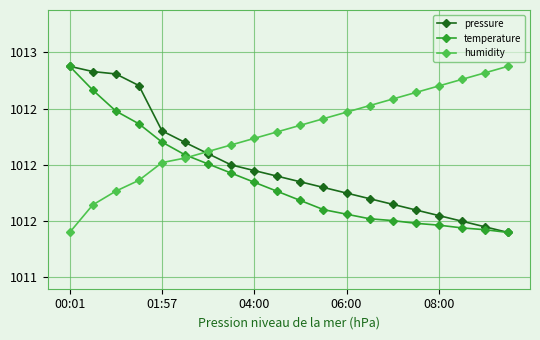

True or false: humidity has more than 2 interior local peaks.

False